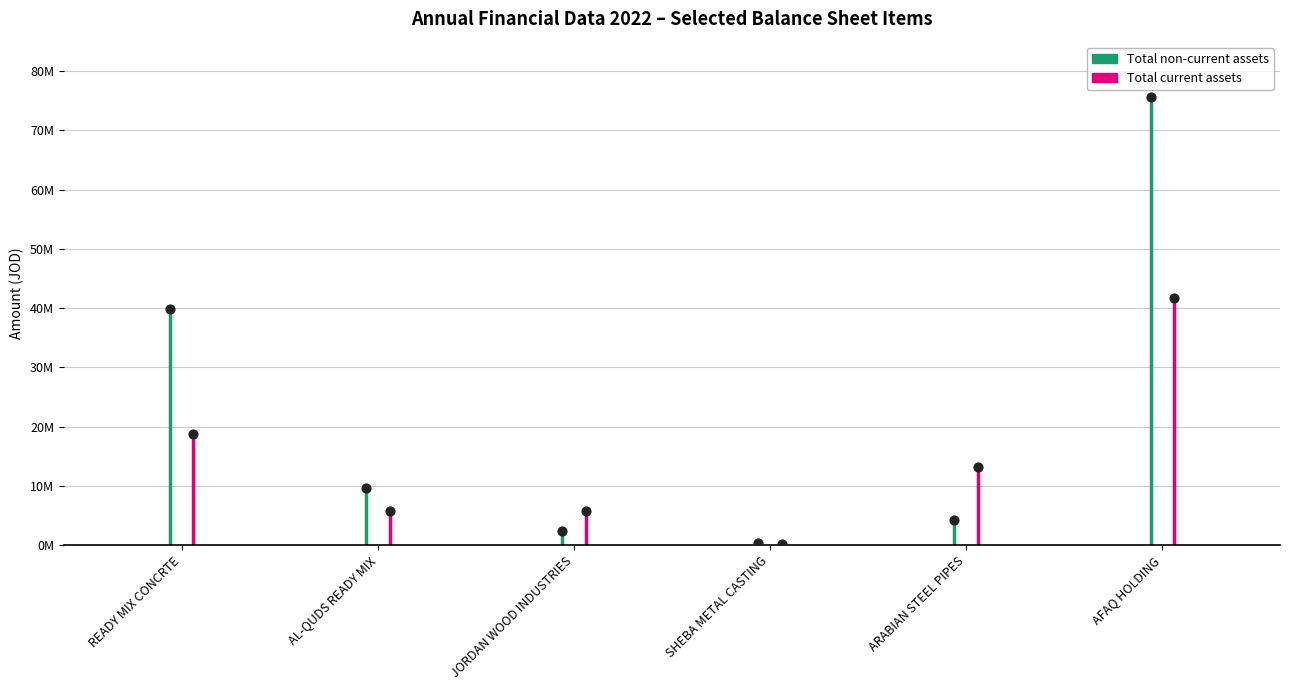

What is the total value across all series at JORDAN WOOD INDUSTRIES?

8041027